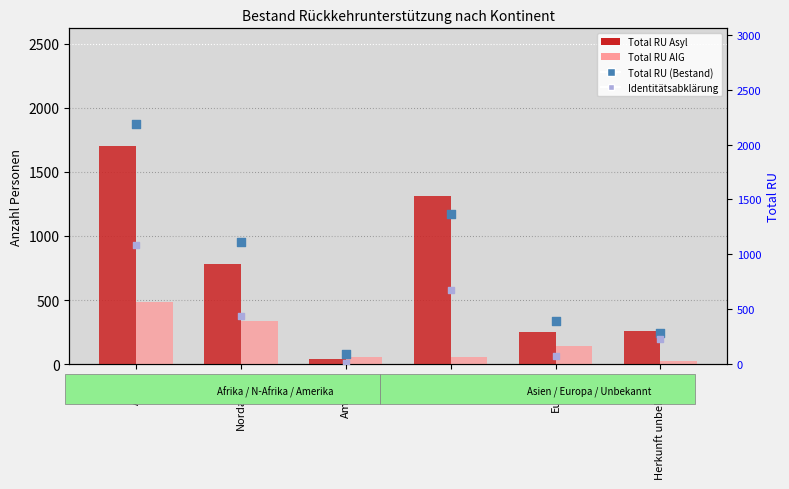

Which series reaches the maximum Y coordinate?

Total RU (Bestand)